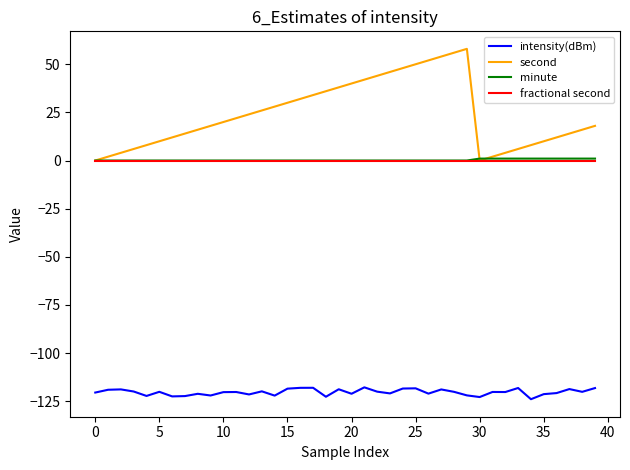

What is the smallest value displayed?

-124.0